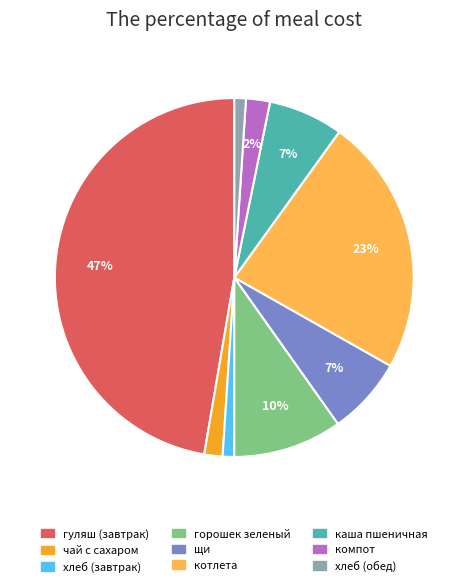

To the nearest percent, what is the average slice percentage?

11%